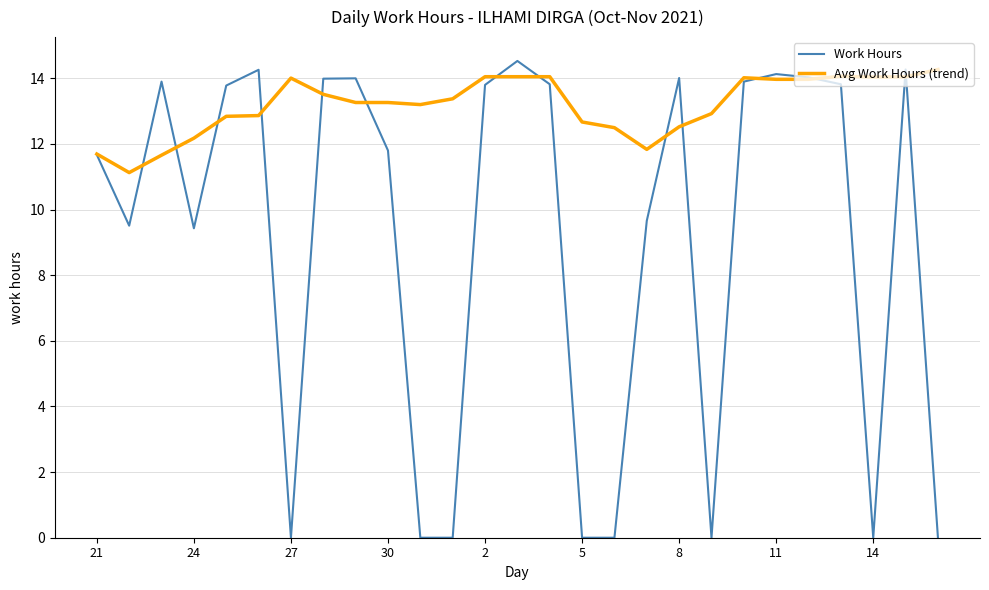

List the series in order of their peak value, lowest first.

Avg Work Hours (trend), Work Hours